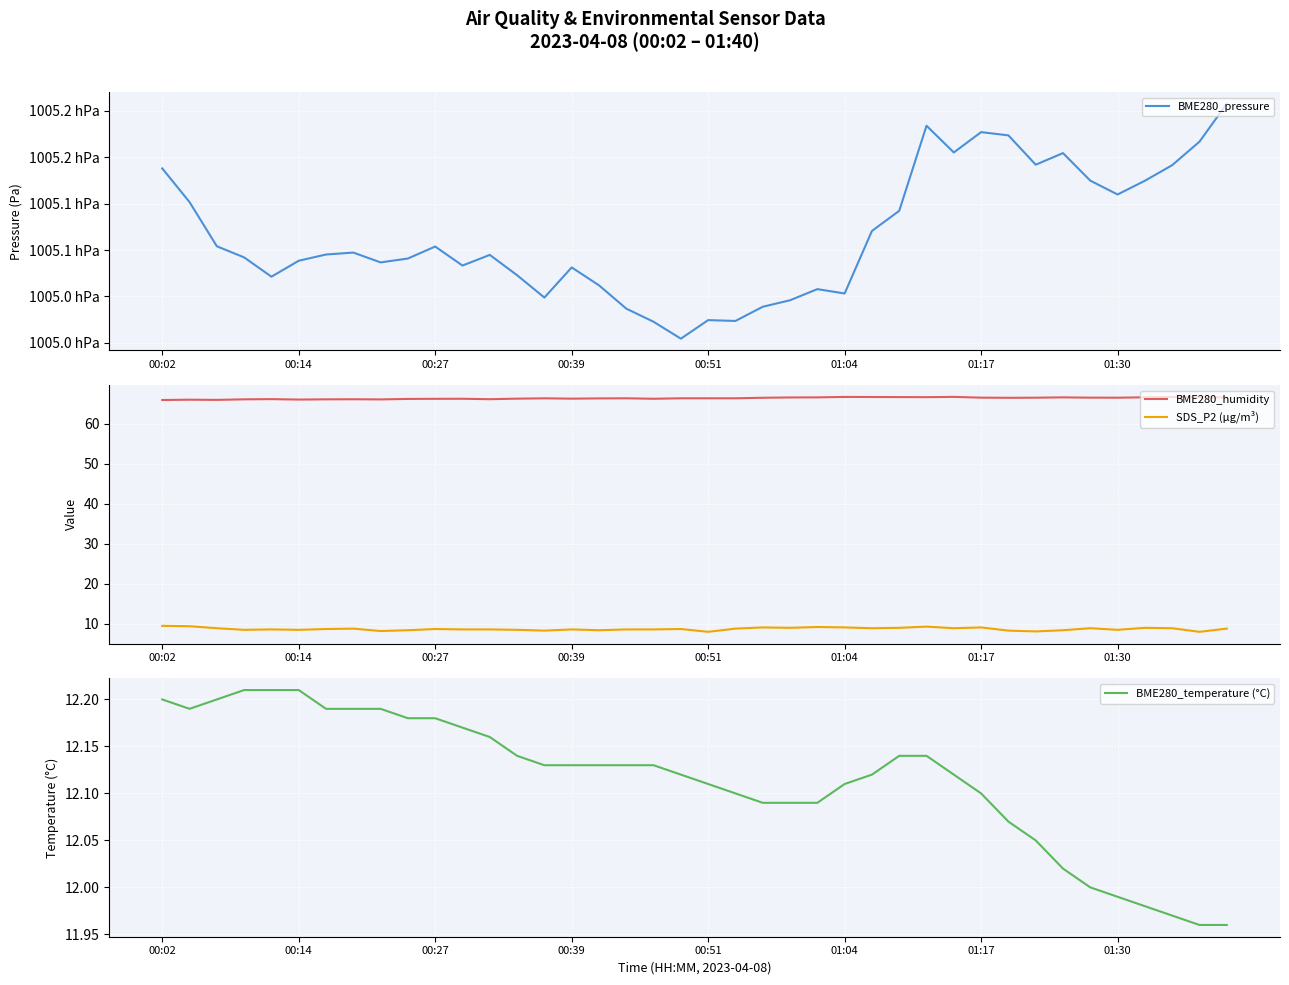

What is the minimum value shown in the chart?

8.0